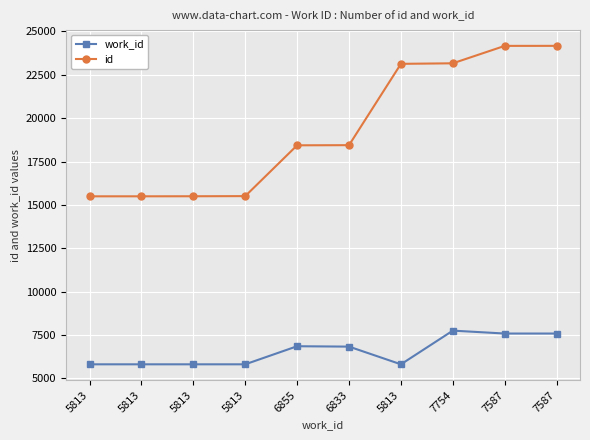

What is the value of the work_id point at the 6th from the left?

6833